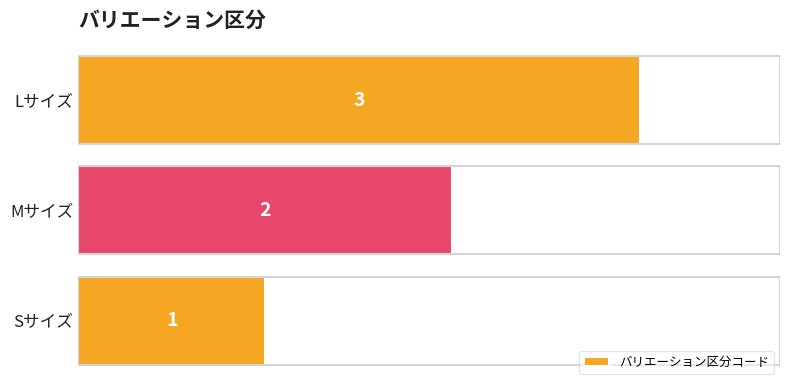

Count the values in the range 1 to 3.

3